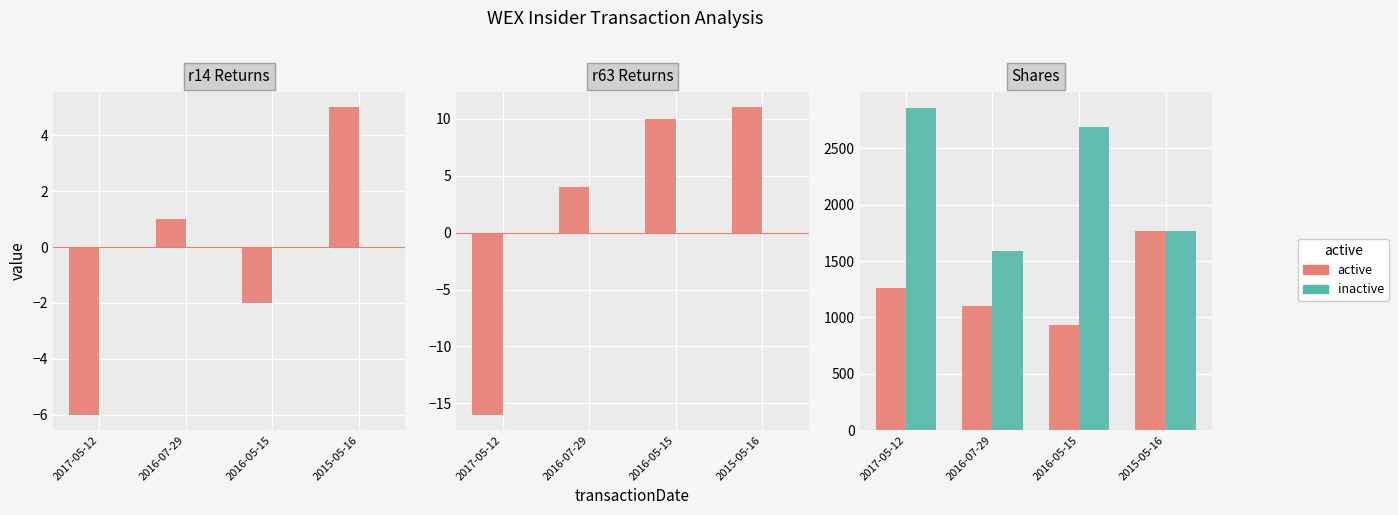

How many data points in inactive are above 2693?

1